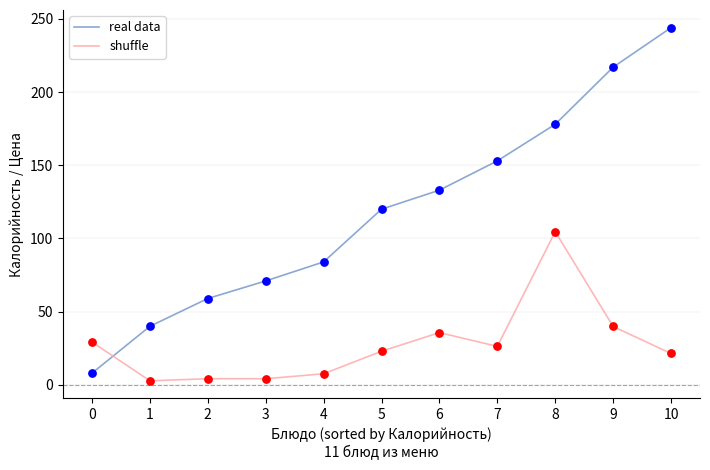

What is the difference between the highest and lowest values at 4?

76.4